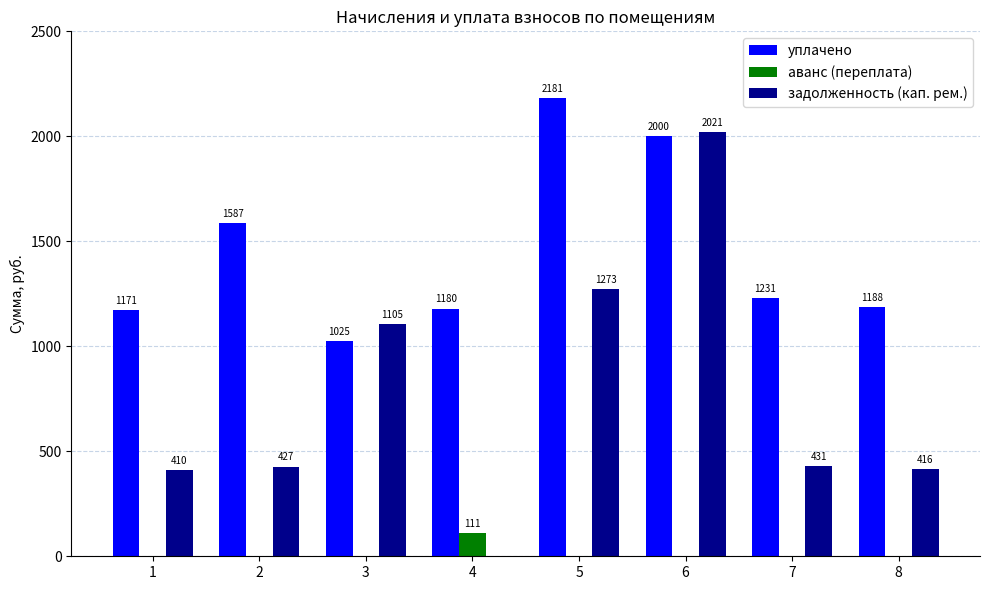

Is the value of задолженность (кап. рем.) at 4 greater than the value of уплачено at 3?

No